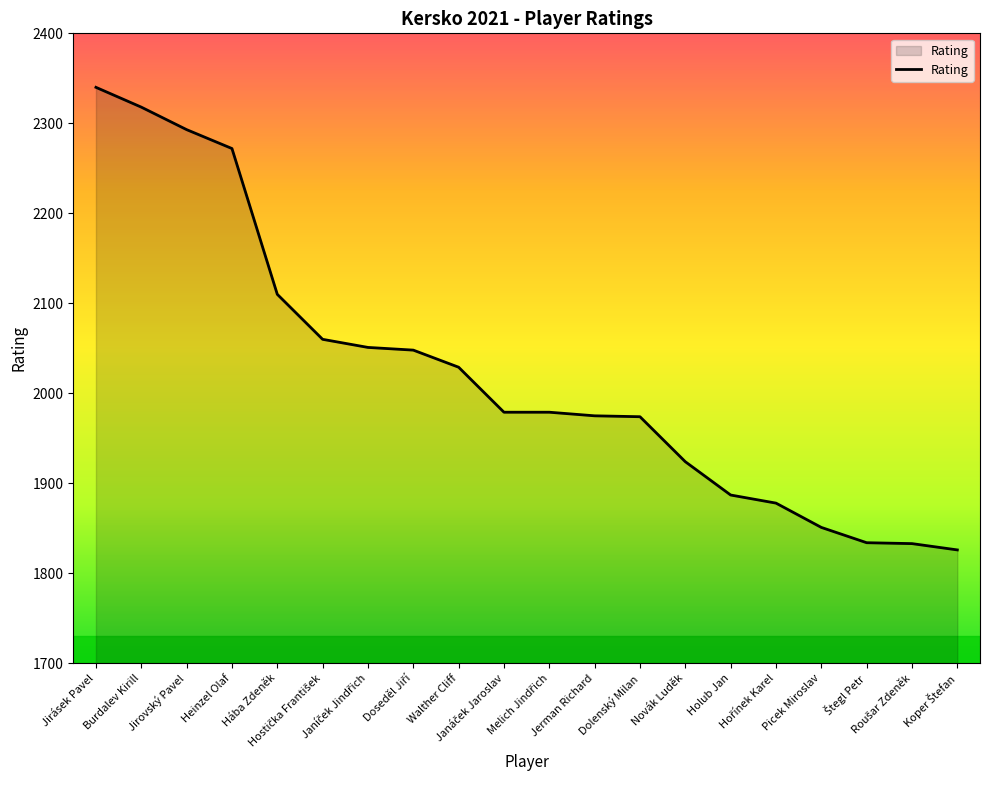

What is the difference between the maximum and minimum values?

514